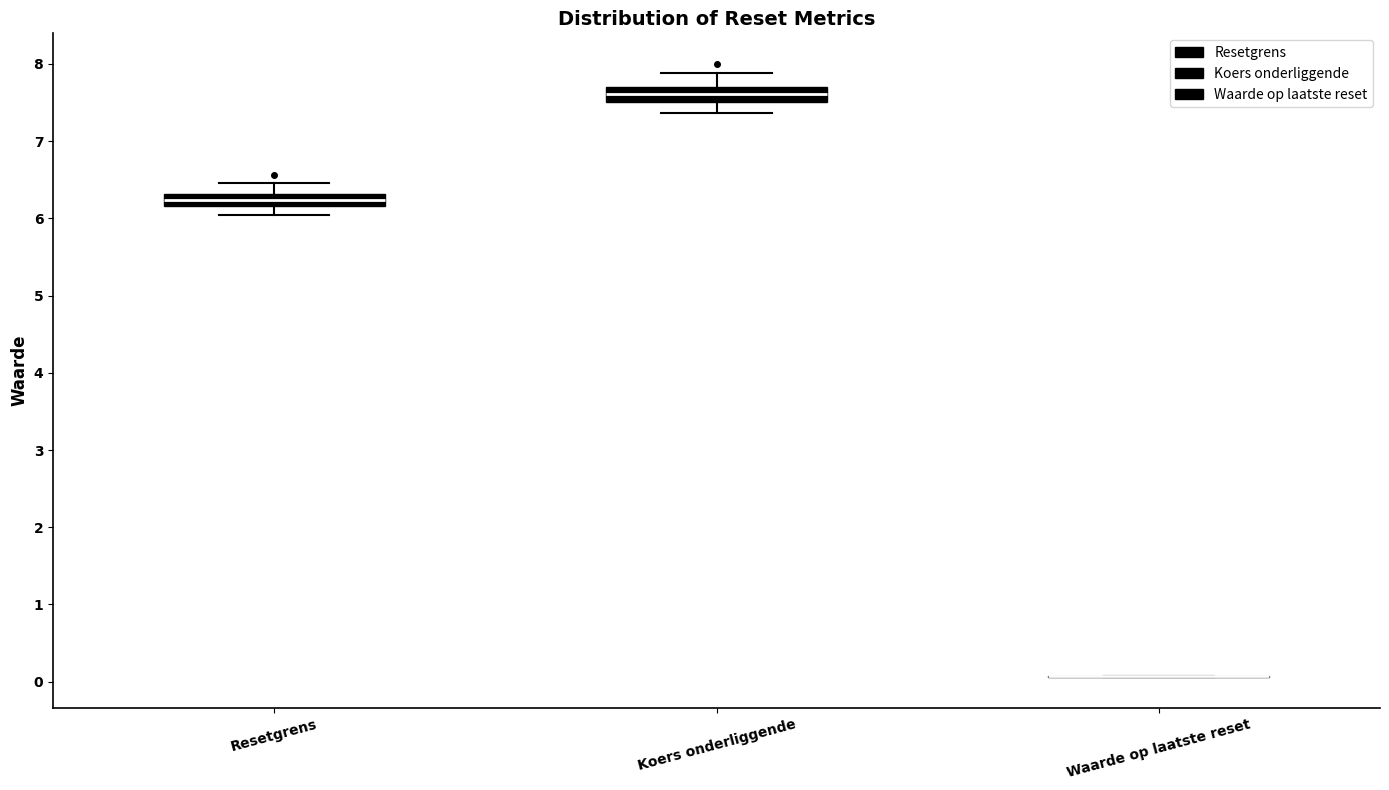

Reading left to right, read every box against the y-axis: the position of its median line, the range the box covers, and the ends of its whiskers. The values are not printed on the chart, so give them approximately, as read against the axis.

Resetgrens: median 6.2 (inside the box), box 6.2 to 6.3, whiskers 6.0 to 6.5
Koers onderliggende: median 7.6, box 7.5 to 7.7, whiskers 7.4 to 7.9
Waarde op laatste reset: box collapsed to a line at 0.1, whiskers 0.1 to 0.1